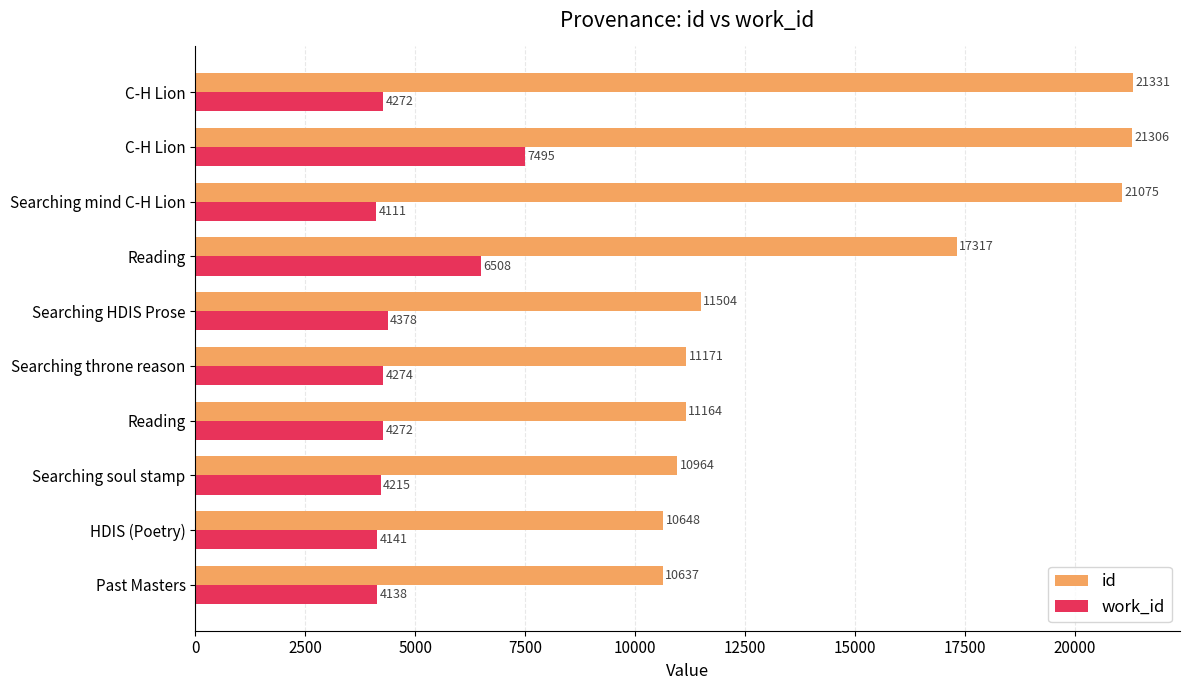

What are all the series names shown in the legend?

id, work_id